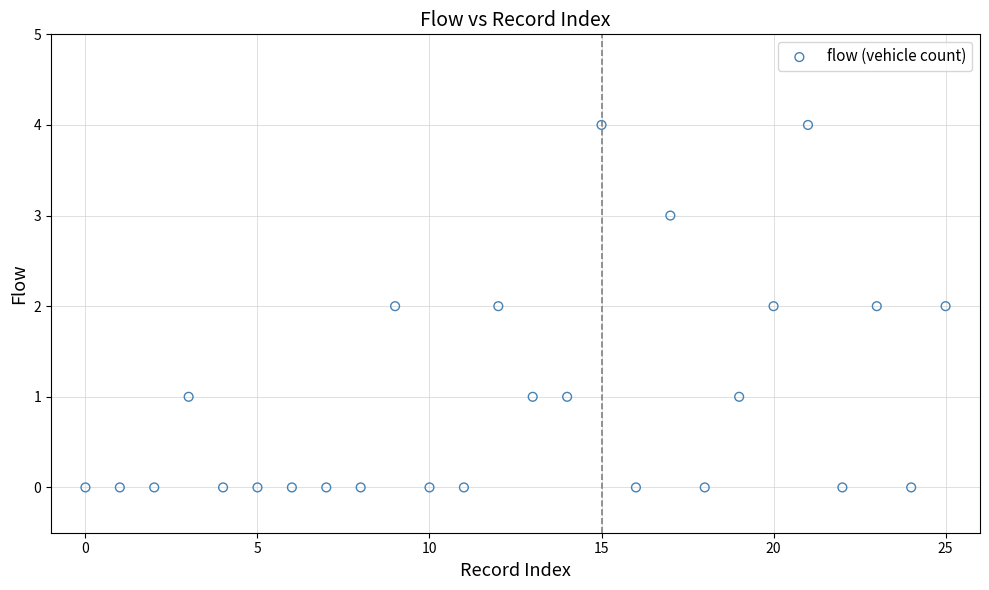

What is the range of Y values (max minus min)?

4